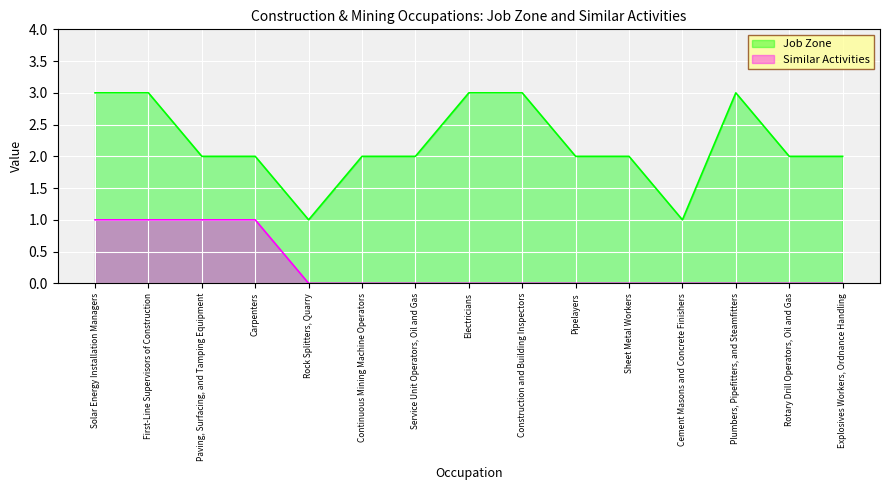

At which category does Job Zone reach its first local peak?

Plumbers, Pipefitters, and Steamfitters